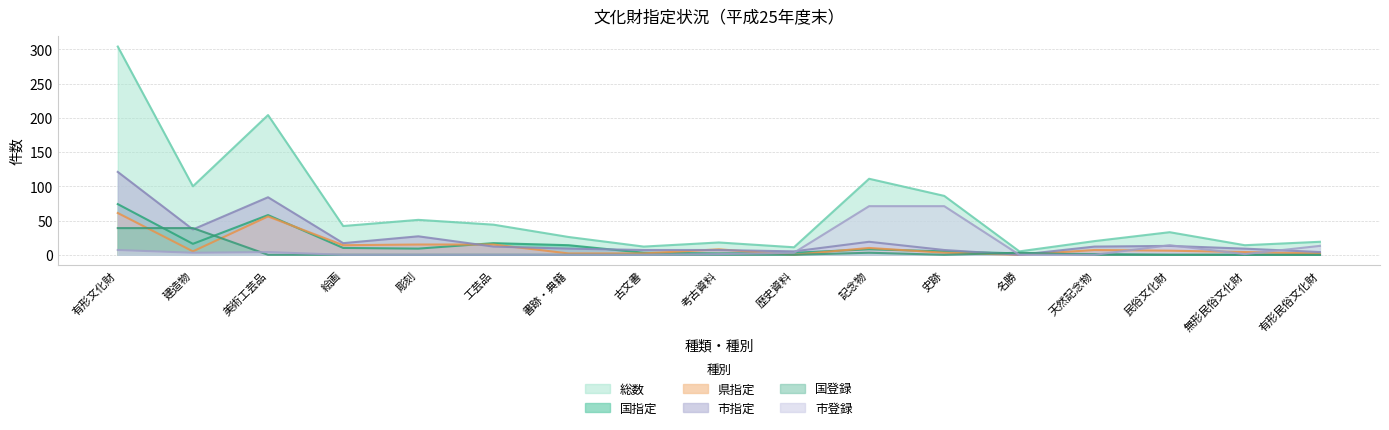

Reading right to left, list all the values displayed in this chart.

国指定: 0	0	0	1	2	5	8	3	2	3	14	17	9	10	58	16	74
総数: 19	14	33	20	5	86	111	11	18	12	26	44	51	42	204	100	304
県指定: 2	4	6	7	0	3	10	0	8	2	2	15	15	14	56	5	61
市指定: 4	9	13	12	0	7	19	5	7	7	9	12	27	17	84	37	121
国登録: 0	0	0	0	3	0	3	0	0	0	0	0	0	0	0	39	39
市登録: 13	1	14	0	0	71	71	3	1	0	0	0	0	0	4	3	7